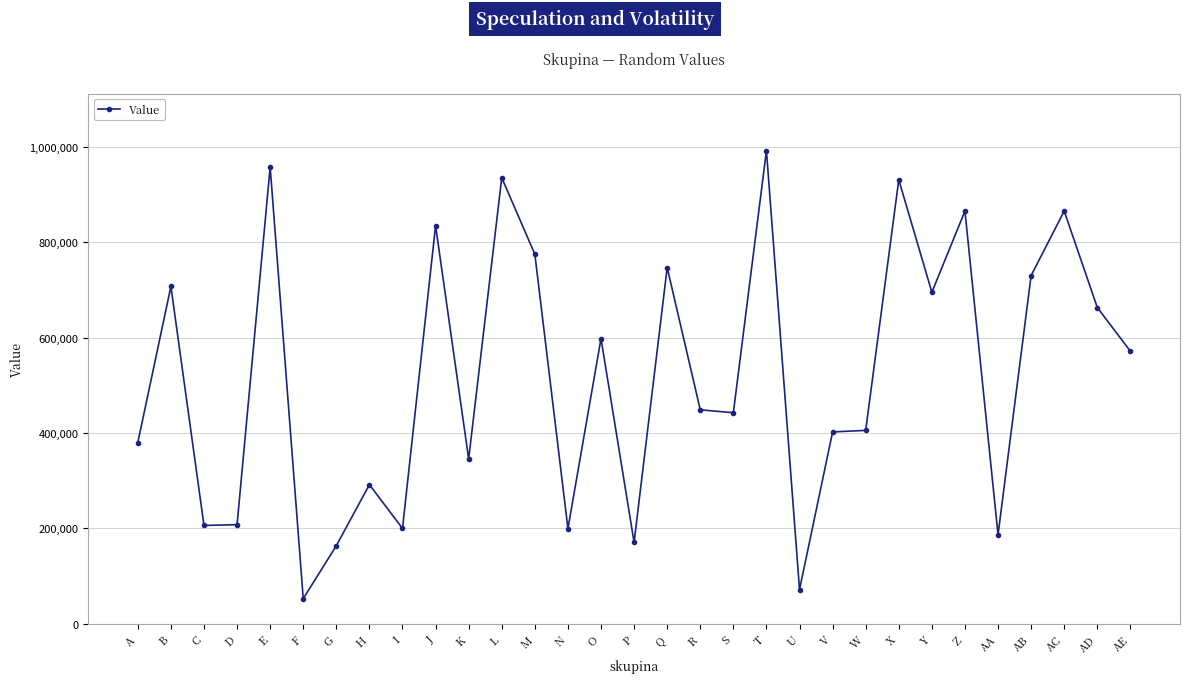

Where is the first local maximum?

B